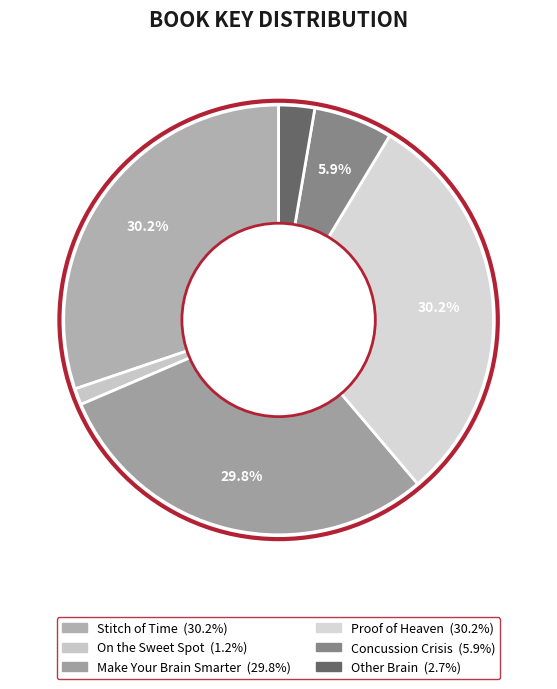

To the nearest percent, what percentage of the pie is Make Your Brain Smarter?

30%